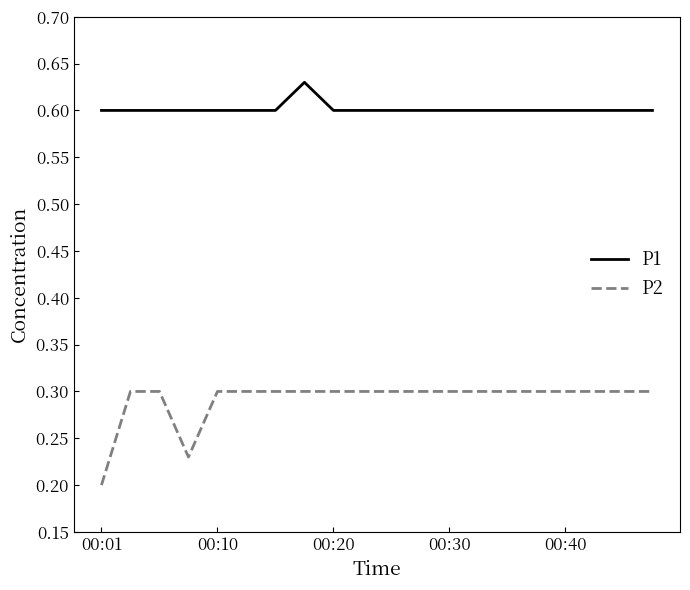

True or false: P2 and P1 intersect in this chart.

False